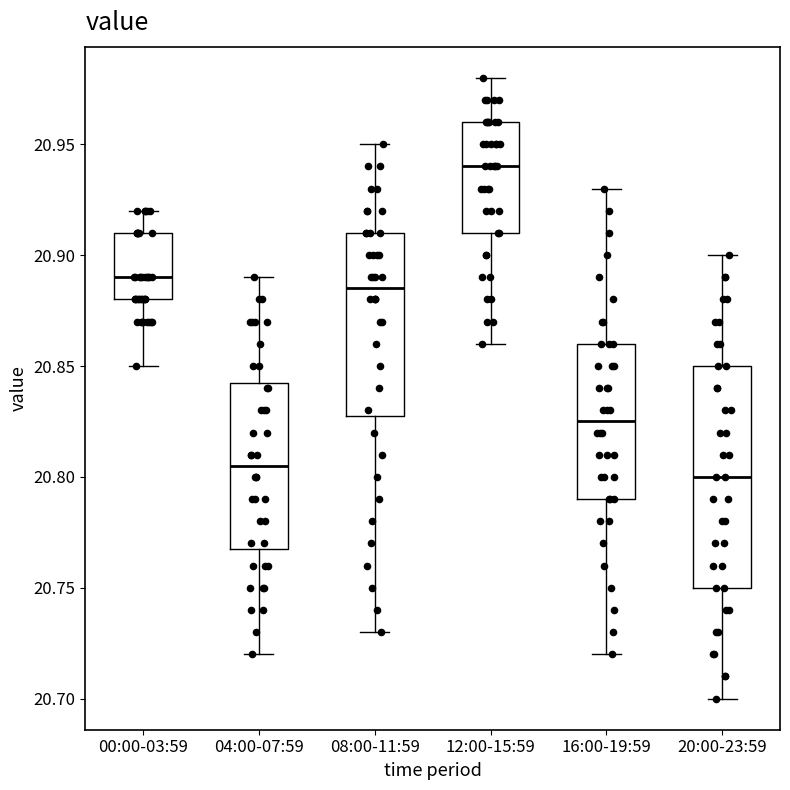

Where does the upper whisker of the box for 00:00-03:59 end on the y-axis? The values are not printed on the chart, so give them approximately, as read against the axis.

20.920